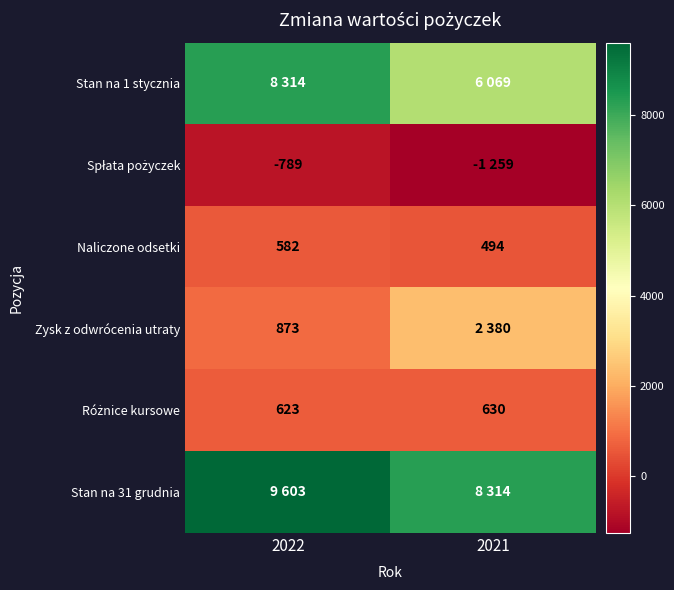

What is the difference between the maximum and minimum values in the Naliczone odsetki series?

88